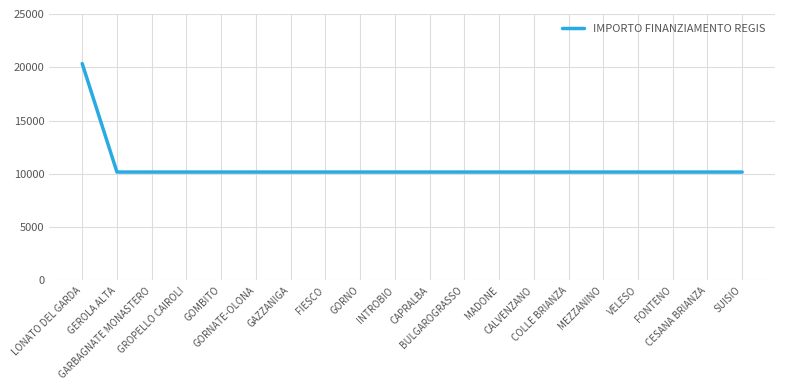

Which label corresponds to the largest value in the chart?

LONATO DEL GARDA